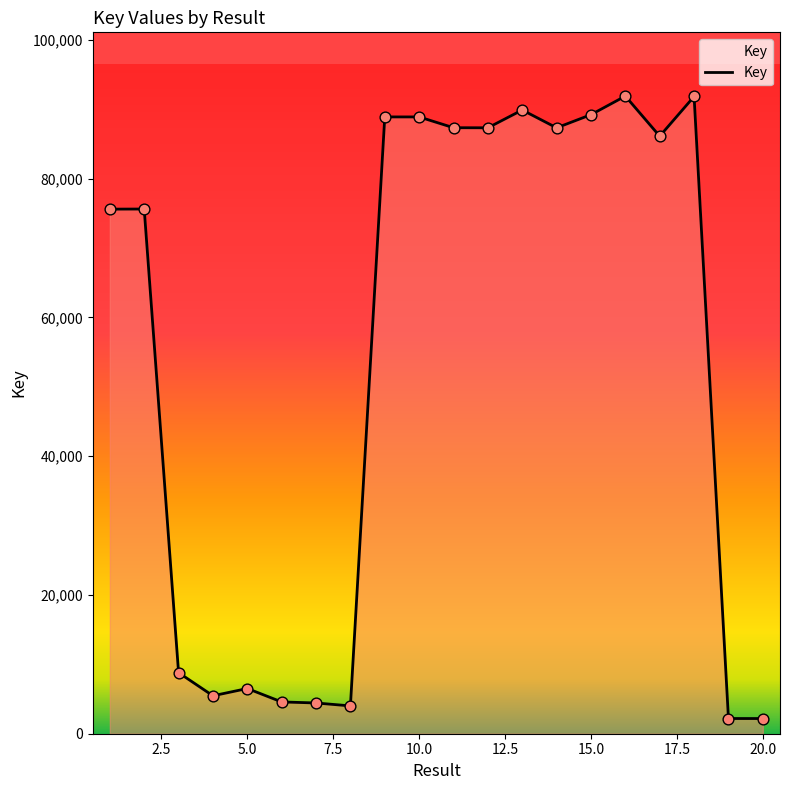

What is the difference between the maximum and minimum values?

89717